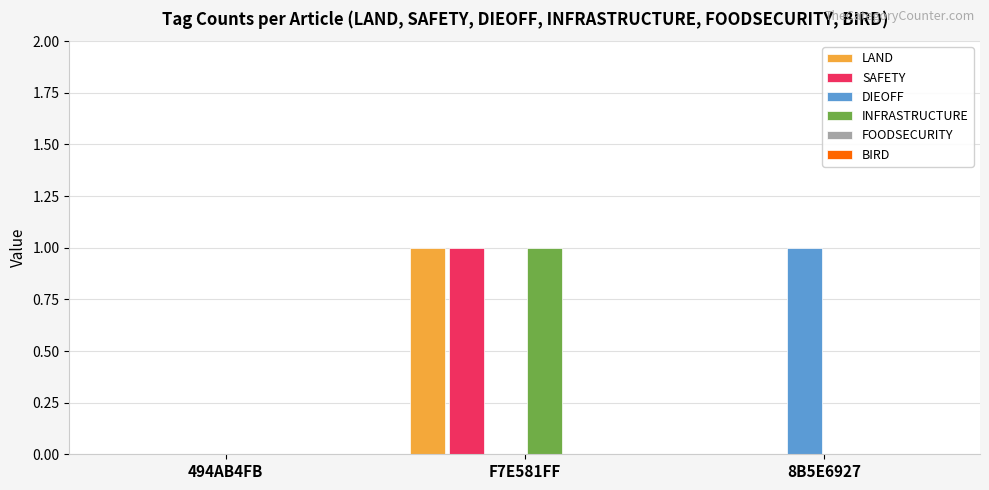

Which series changed the most between 494AB4FB and 8B5E6927?

DIEOFF